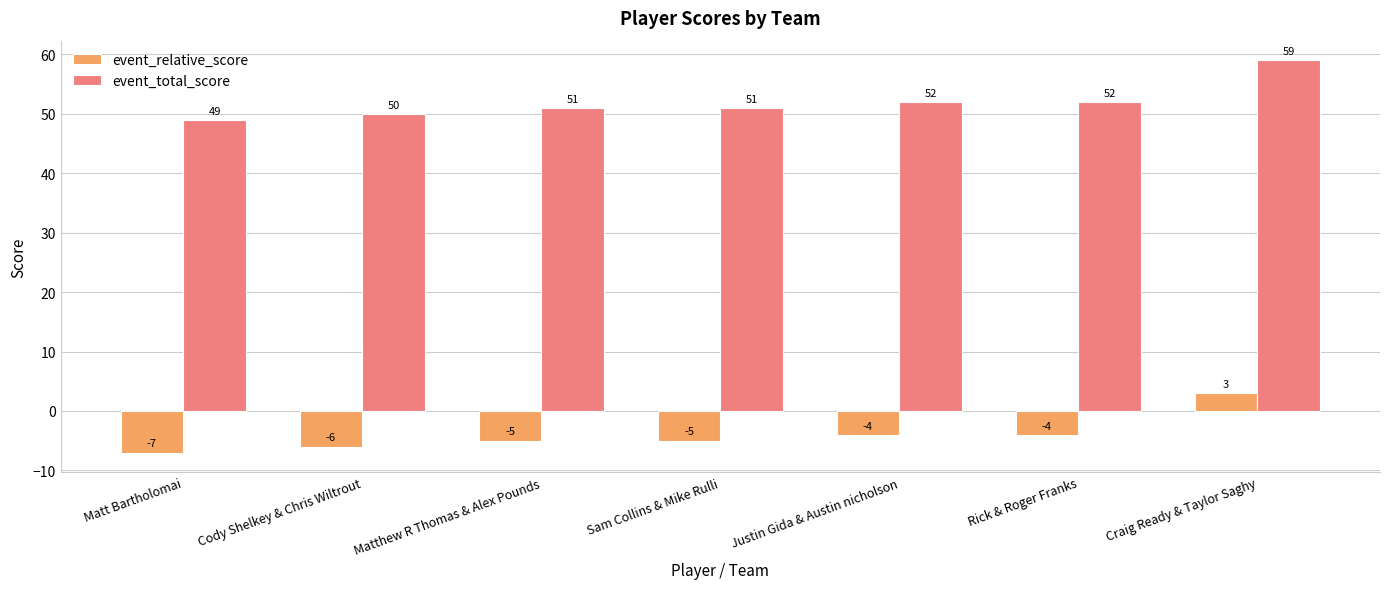

What is the highest value of the event_relative_score series?

3